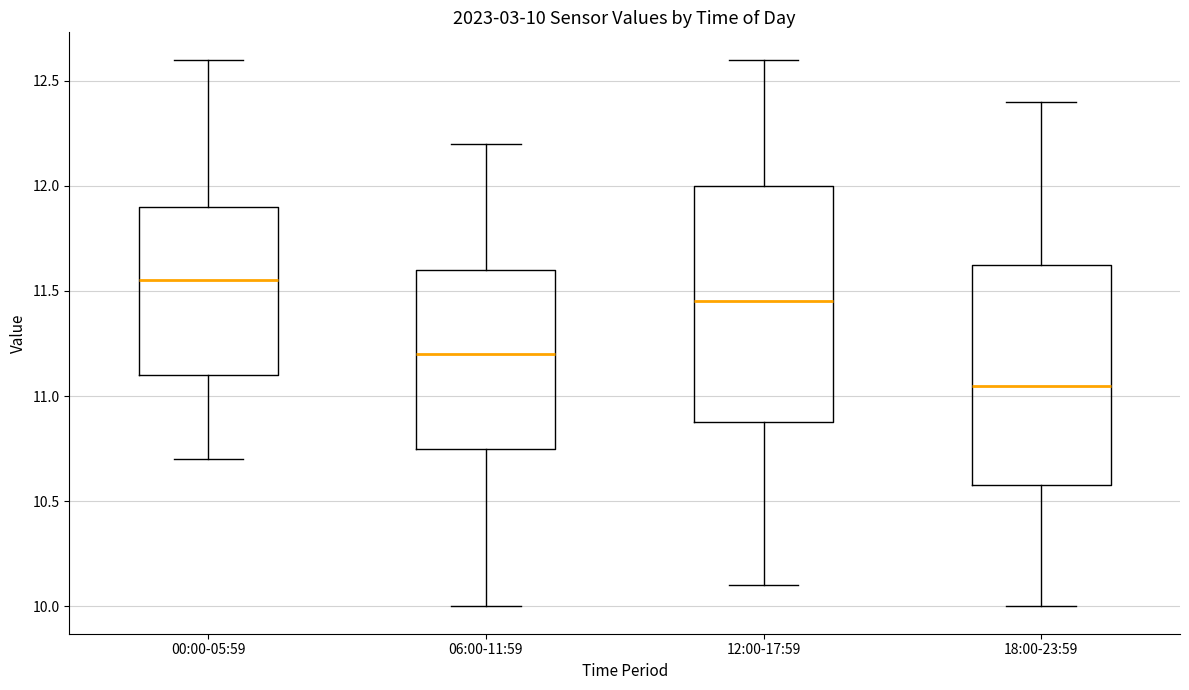

Which box's median line is the lowest?

18:00-23:59